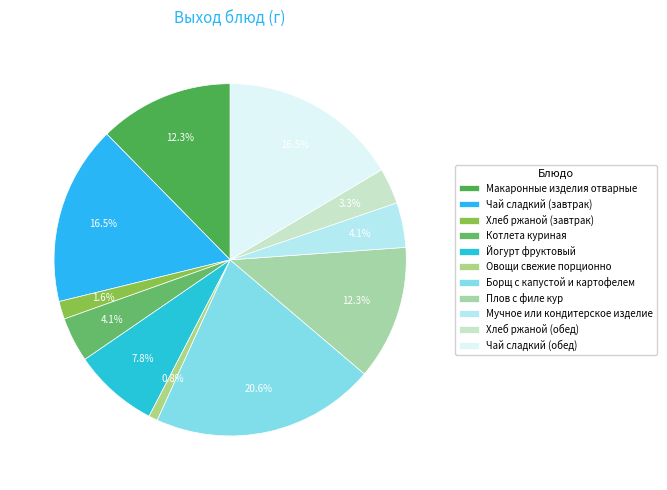

How many slices are in this pie chart?

11